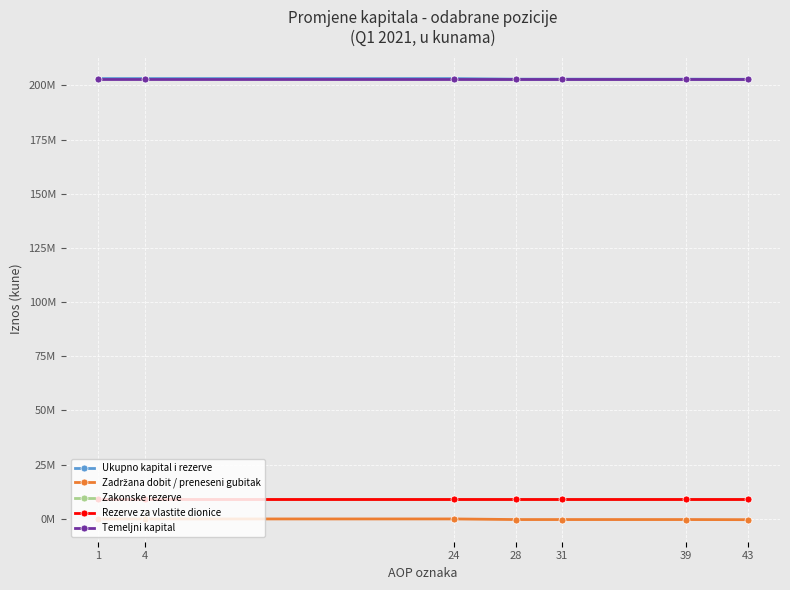

At 4, list the series in order from largest to smallest.

Ukupno kapital i rezerve, Temeljni kapital, Zakonske rezerve, Rezerve za vlastite dionice, Zadržana dobit / preneseni gubitak